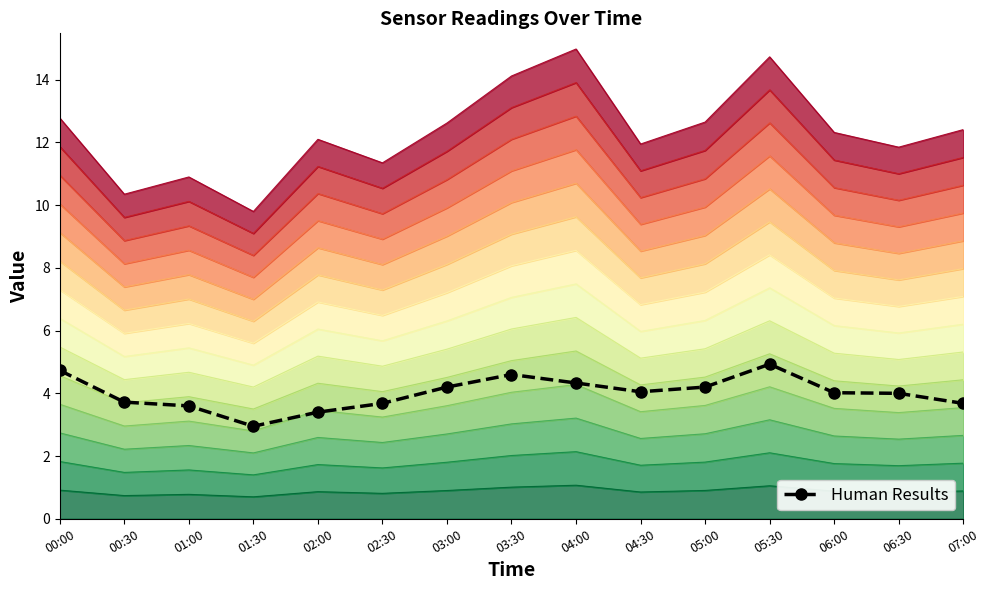

What is the label of the 4th point from the right?

05:30